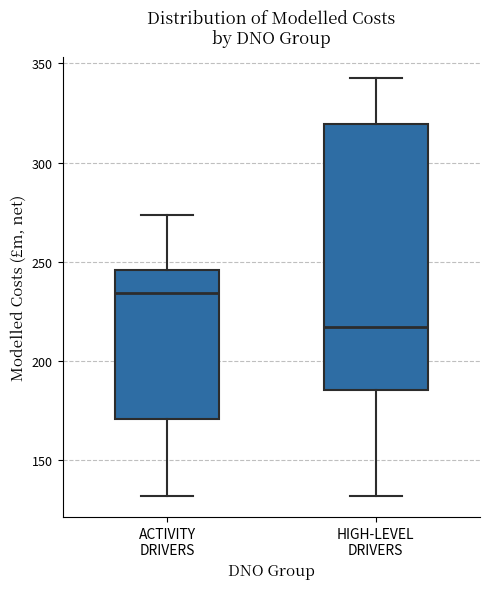

Reading left to right, transcribe this box plot: for each box, give where its median line is, the range the box spans, and where its two whiskers end, as read against the y-axis. The values are not printed on the chart, so give them approximately, as read against the axis.

ACTIVITY DRIVERS: median 235, box 170 to 245, whiskers 130 to 275
HIGH-LEVEL DRIVERS: median 215, box 185 to 320, whiskers 130 to 345